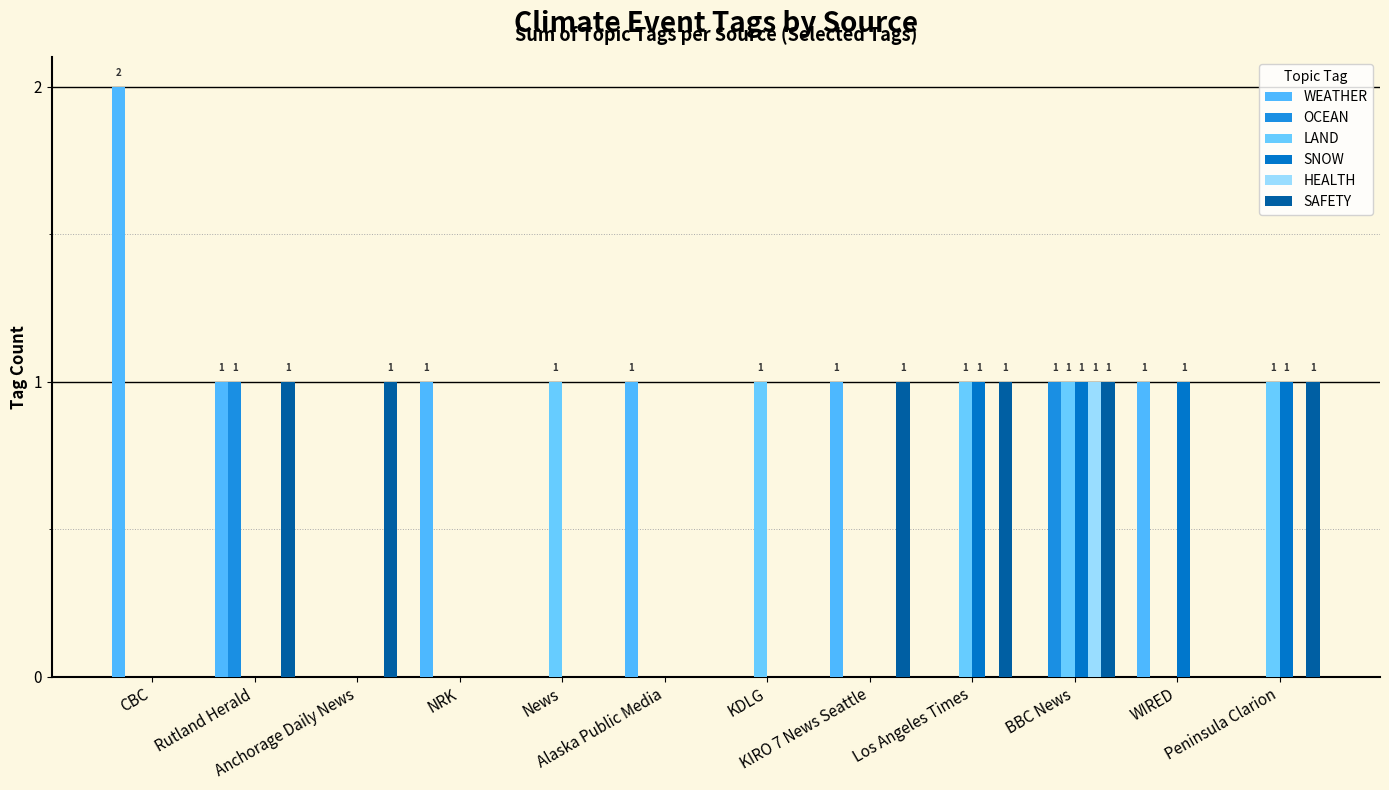

Is it true that SNOW equals 0 at Anchorage Daily News?

True